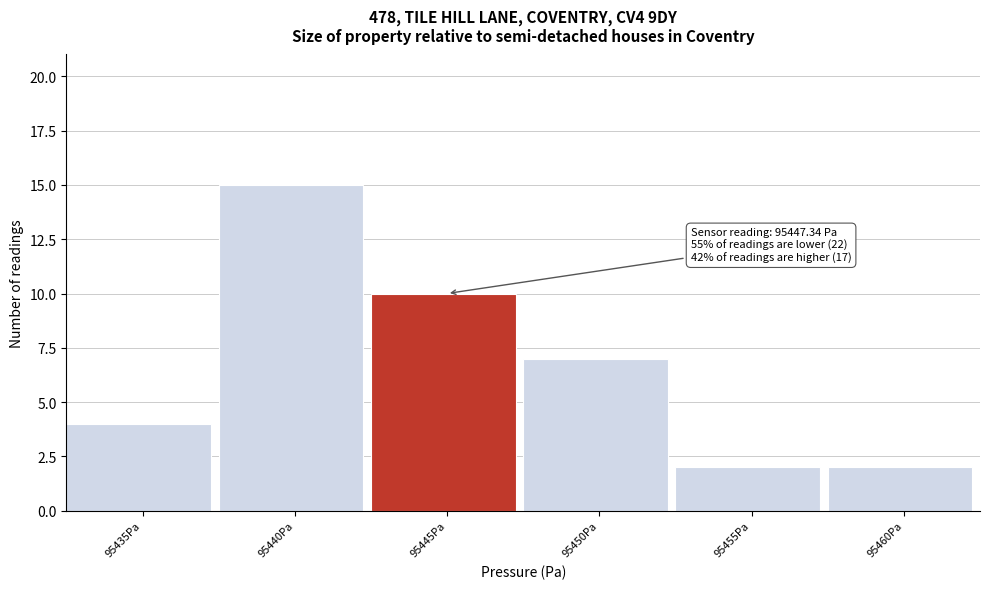

Reading left to right, extract all data points from this chart.

95435Pa=4	95440Pa=15	95445Pa=10	95450Pa=7	95455Pa=2	95460Pa=2